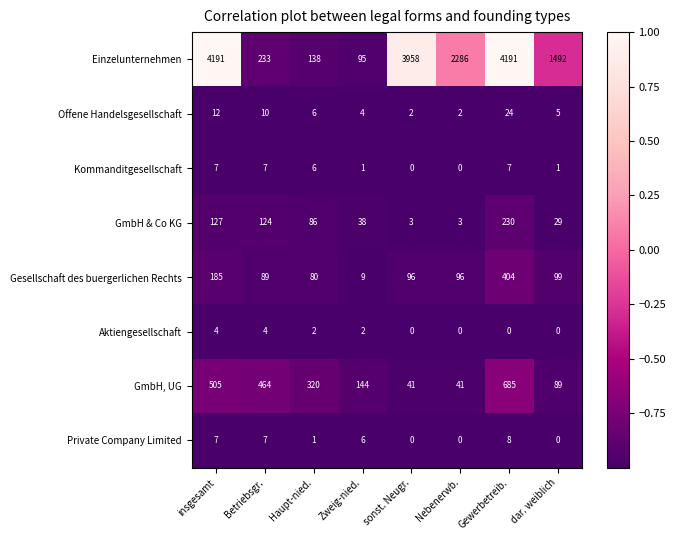

Where does the GmbH & Co KG series first go above 86?

insgesamt